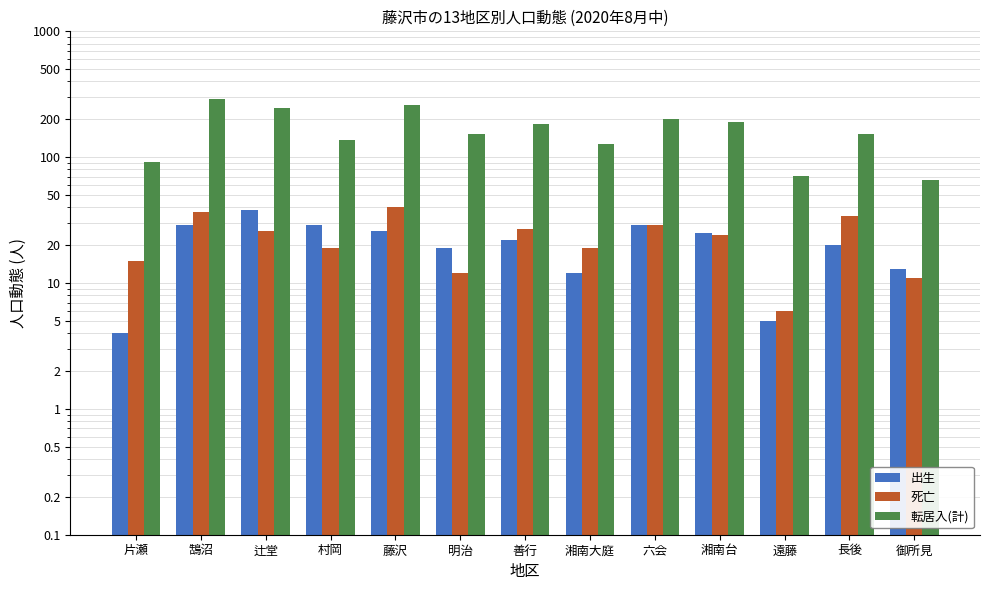

Reading left to right, what are all the values shown in this chart?

出生: 4	29	38	29	26	19	22	12	29	25	5	20	13
死亡: 15	37	26	19	40	12	27	19	29	24	6	34	11
転居入(計): 91	289	248	138	258	153	183	127	200	192	71	154	66